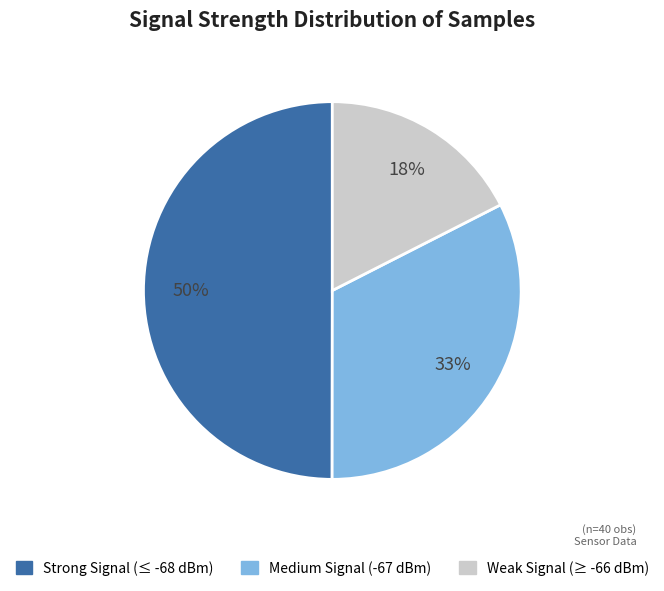

To the nearest percent, what is the average slice percentage?

33%